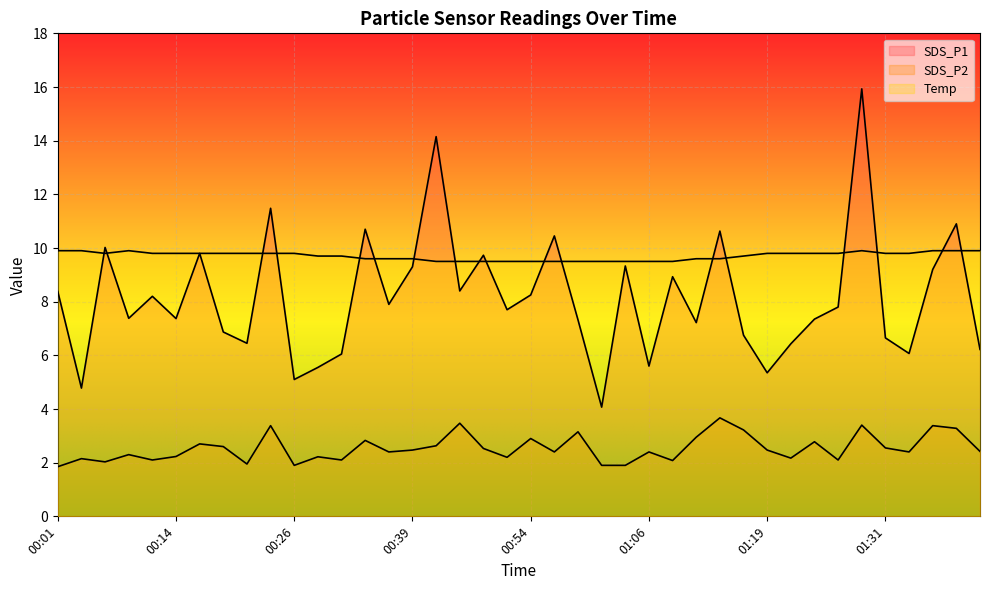

In Temp, how many points are lower than both neighbors (excluding endpoints)?

1